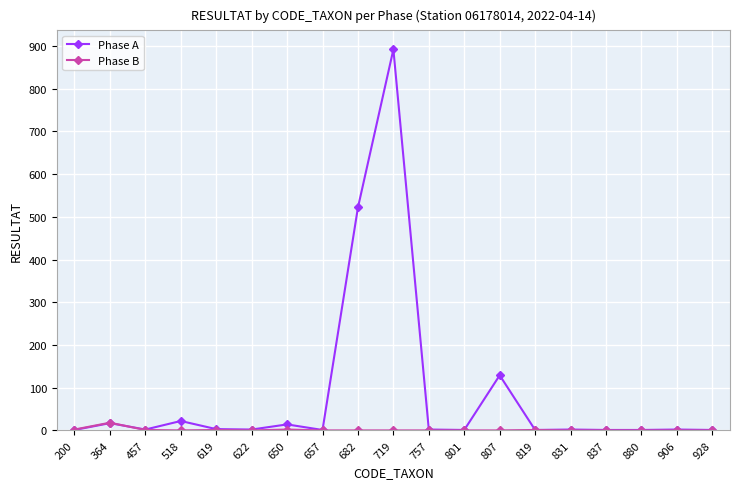

Which category has the highest value in the Phase A series?

719